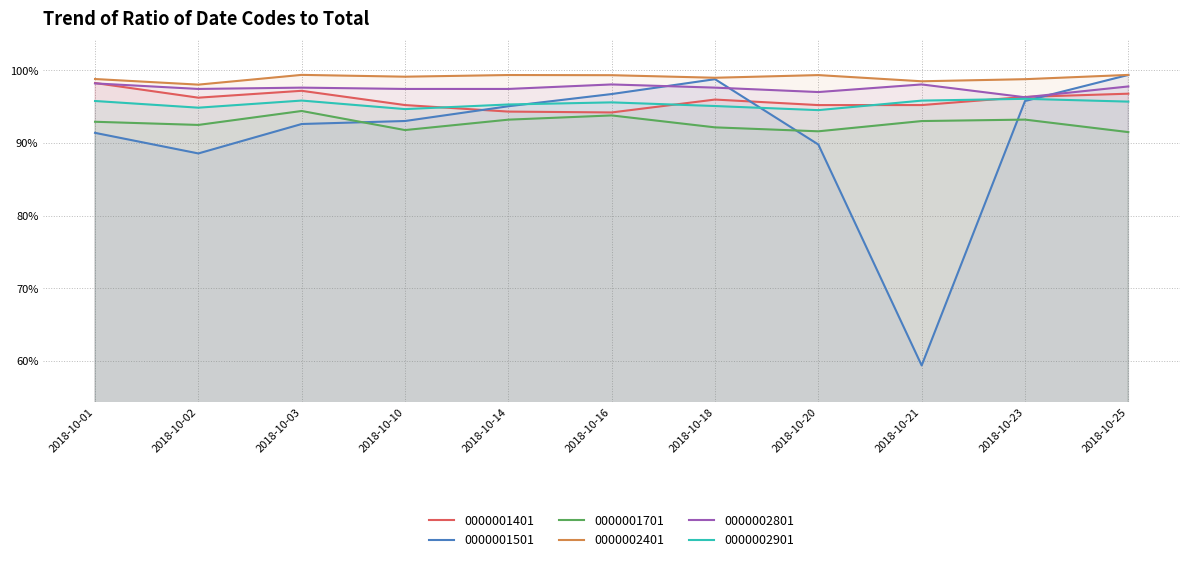

What is the value of the 0000001701 point at the 5th from the left?

0.9